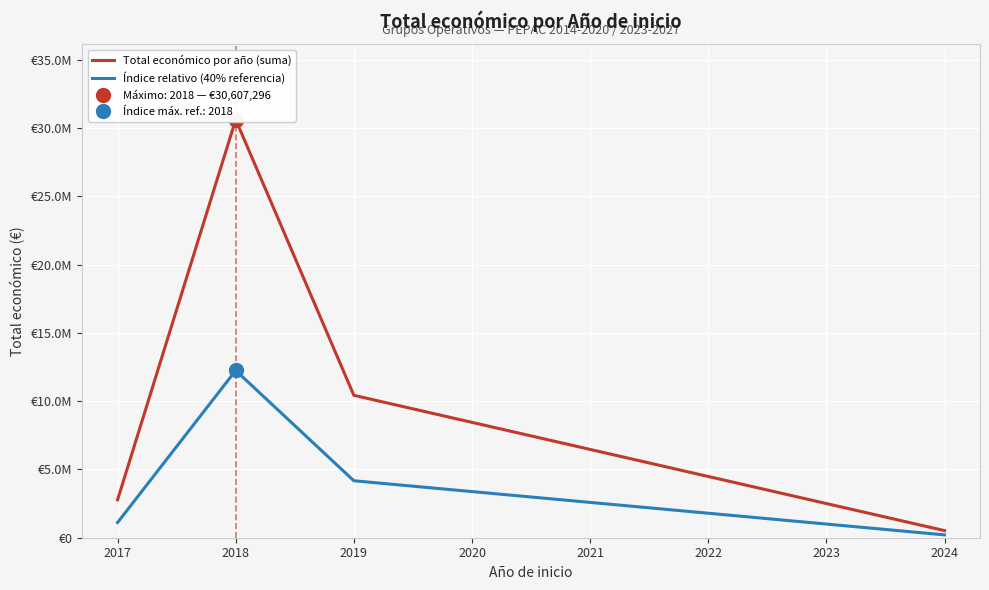

What is the difference between the maximum and minimum values in the Índice relativo (40% referencia) series?

12034893.6